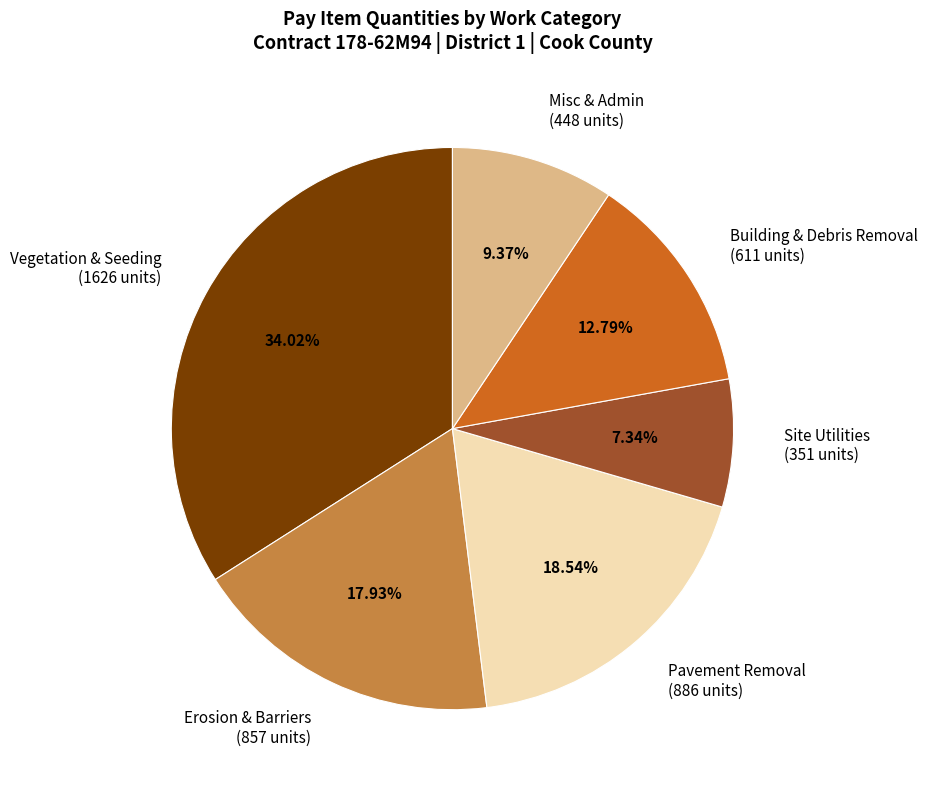

Approximately how many times larger is the value at Erosion & Barriers (857 units) compared to Pavement Removal (886 units)?

1.0